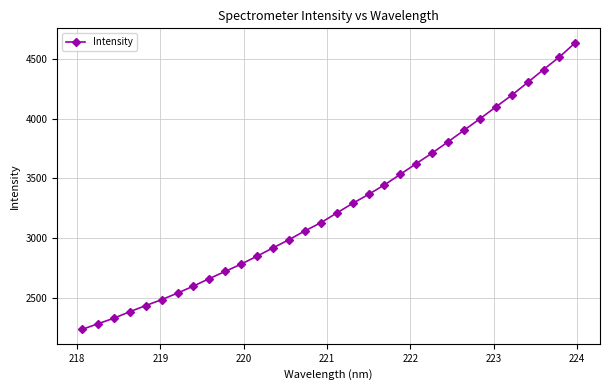

True or false: the data has more than 2 interior local peaks.

False